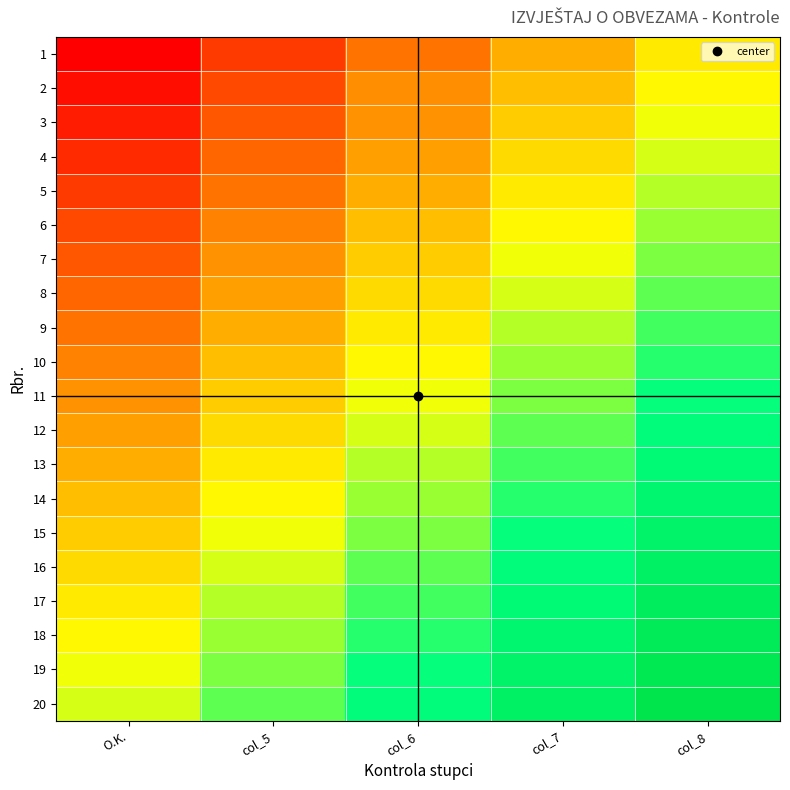

Which has a higher value, col_8 or O.K.?

col_8